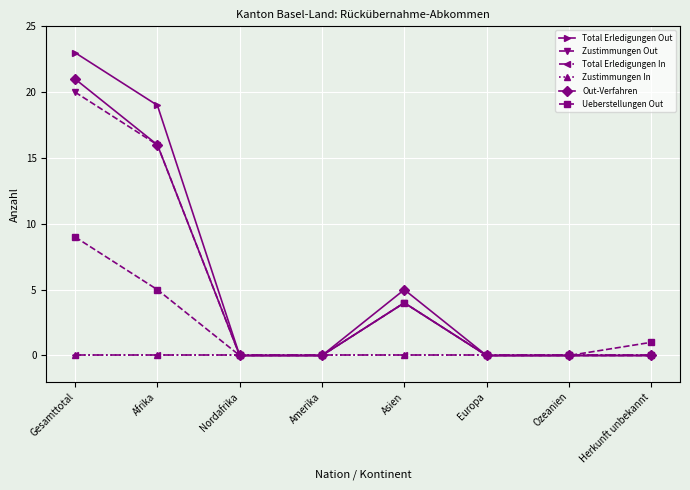

Reading left to right, transcribe all the data shown in this chart.

Total Erledigungen Out: 23	19	0	0	4	0	0	0
Zustimmungen Out: 20	16	0	0	4	0	0	0
Total Erledigungen In: 0	0	0	0	0	0	0	0
Zustimmungen In: 0	0	0	0	0	0	0	0
Out-Verfahren: 21	16	0	0	5	0	0	0
Ueberstellungen Out: 9	5	0	0	4	0	0	1